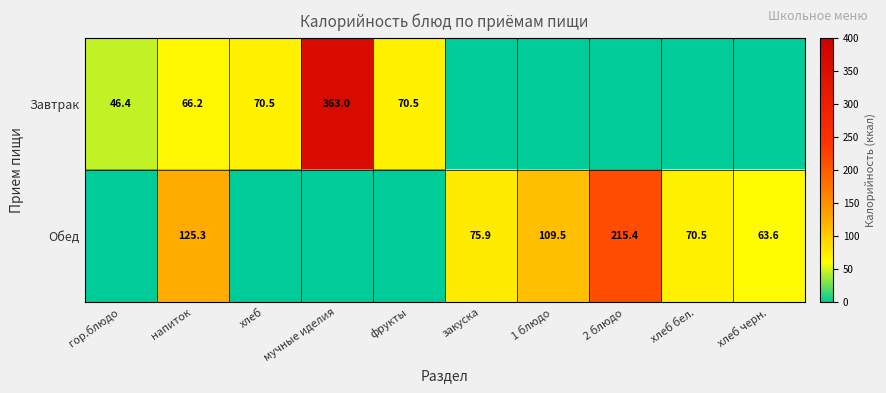

True or false: Завтрак has a value of 363.0 at мучные иделия.

True